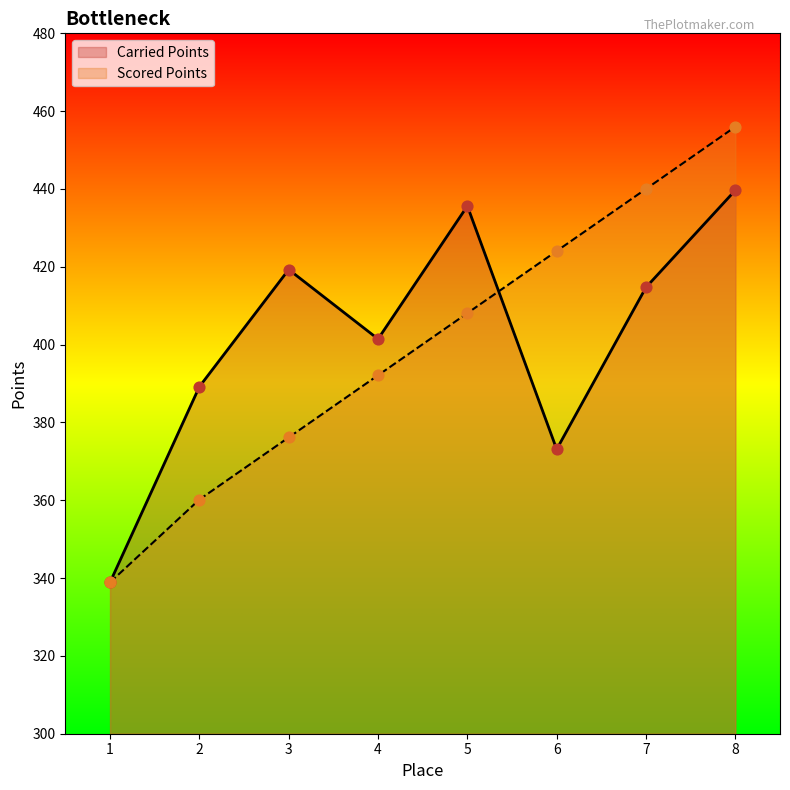

At how many categories does at least one series exceed 423?

4